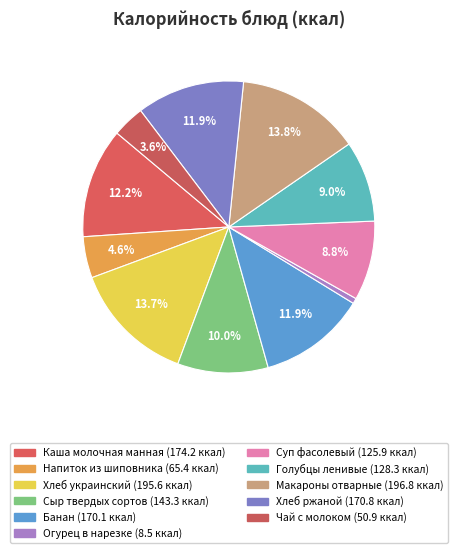

Is it true that Хлеб украинский is 1% of the pie?

False